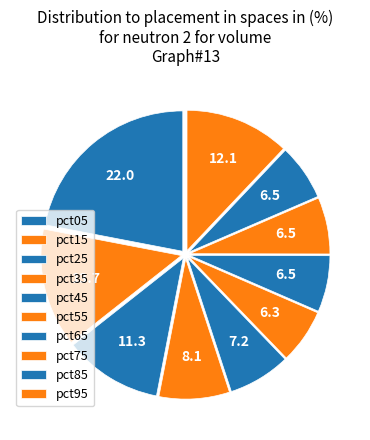

Is it true that pct45 is 7% of the pie?

True